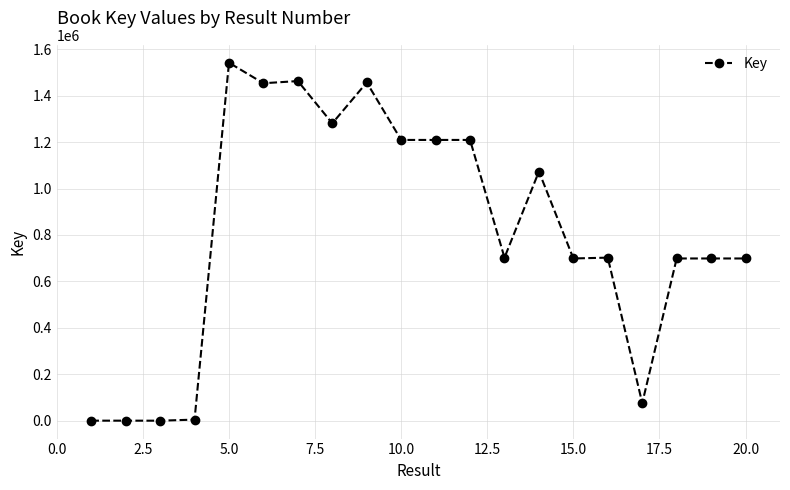

Is this an area chart (filled region under the line)?

No